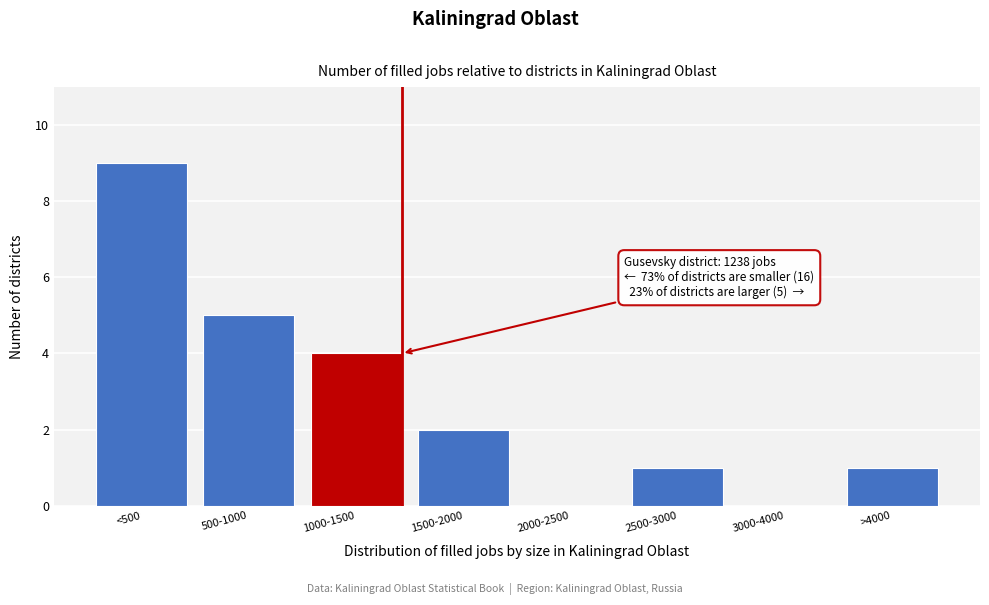

Reading left to right, extract all data points from this chart.

<500=9	500-1000=5	1000-1500=4	1500-2000=2	2000-2500=0	2500-3000=1	3000-4000=0	>4000=1